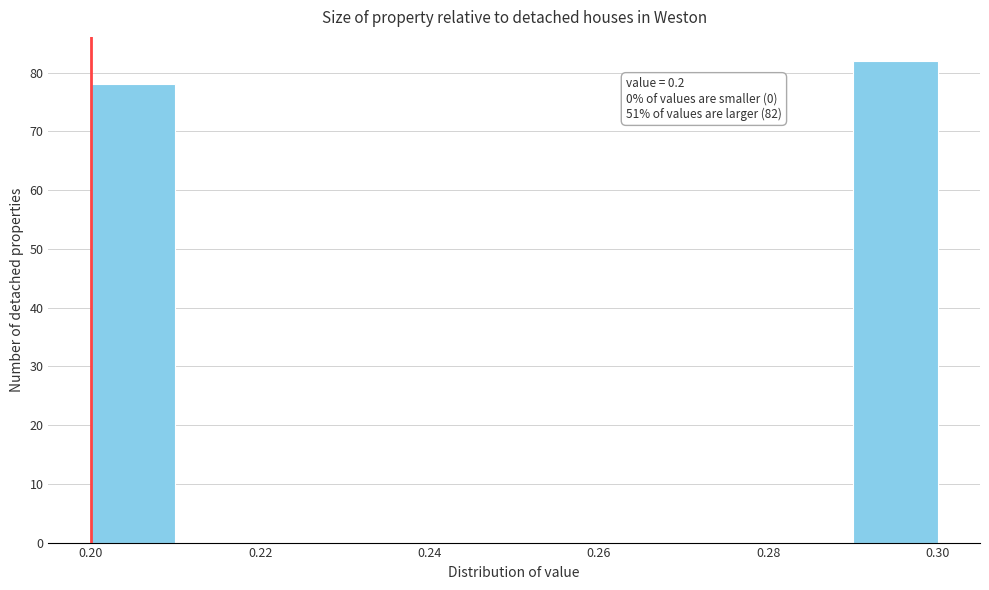

Which range on the x-axis has the tallest bar?

0.29 to 0.30